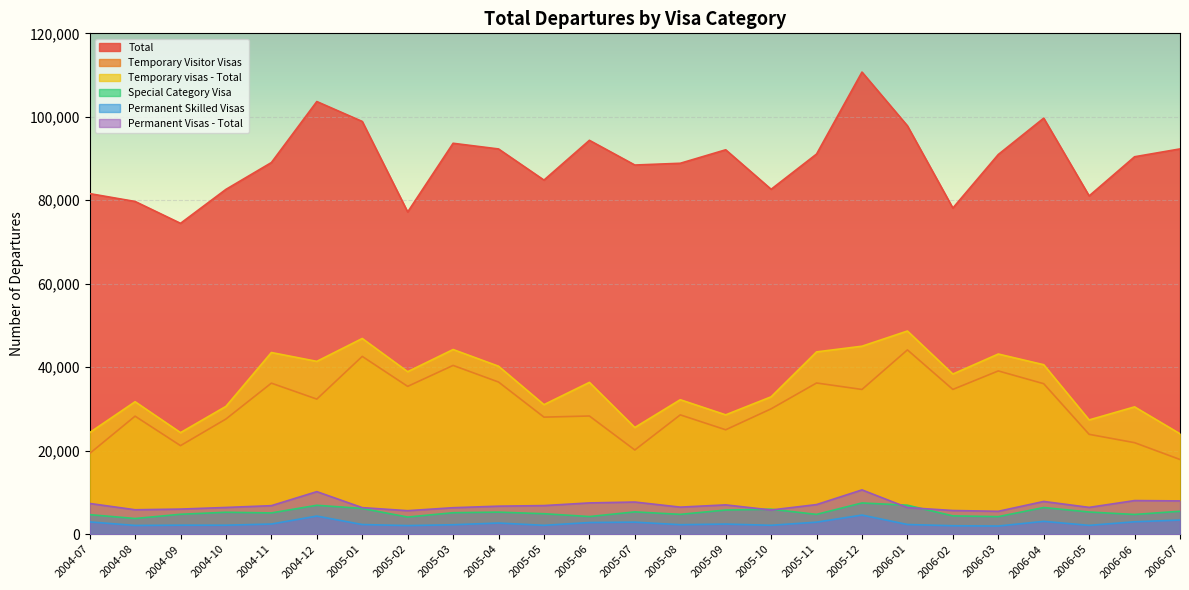

At which label is Special Category Visa closest to 5625?

2006-07